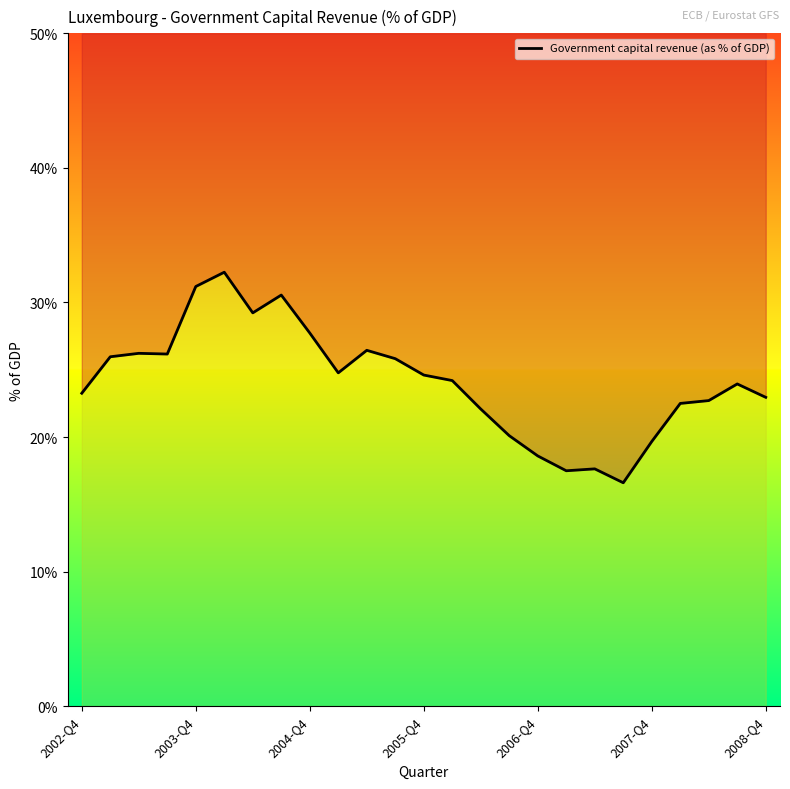

How many interior local valleys (lower than both neighbors) does the data have?

5